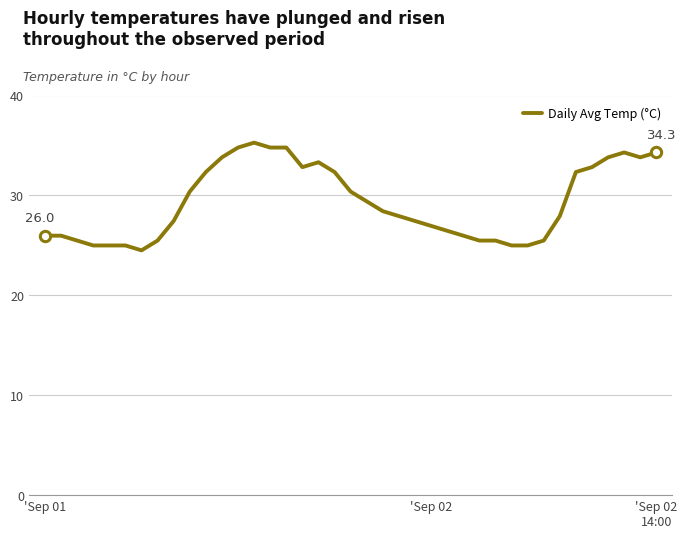

What is the minimum value shown in the chart?

24.5